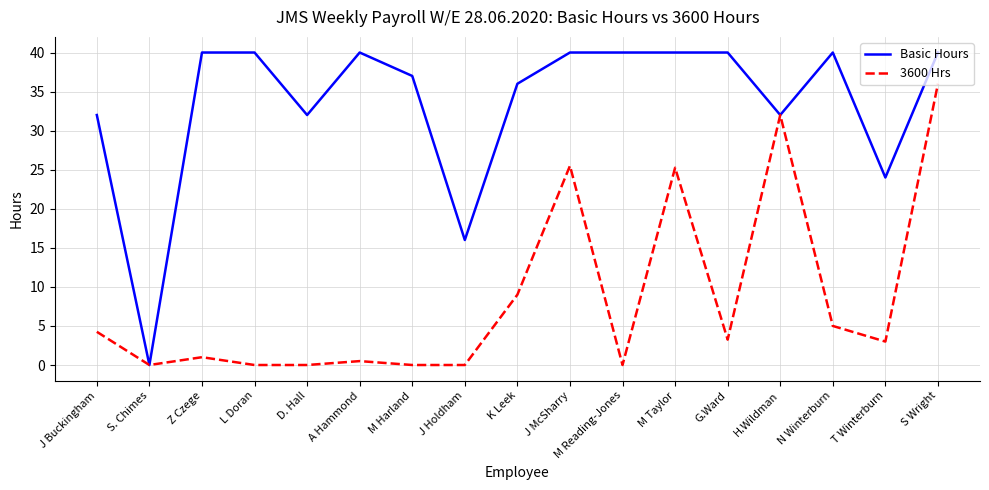

Which series has the largest range (max minus min)?

Basic Hours